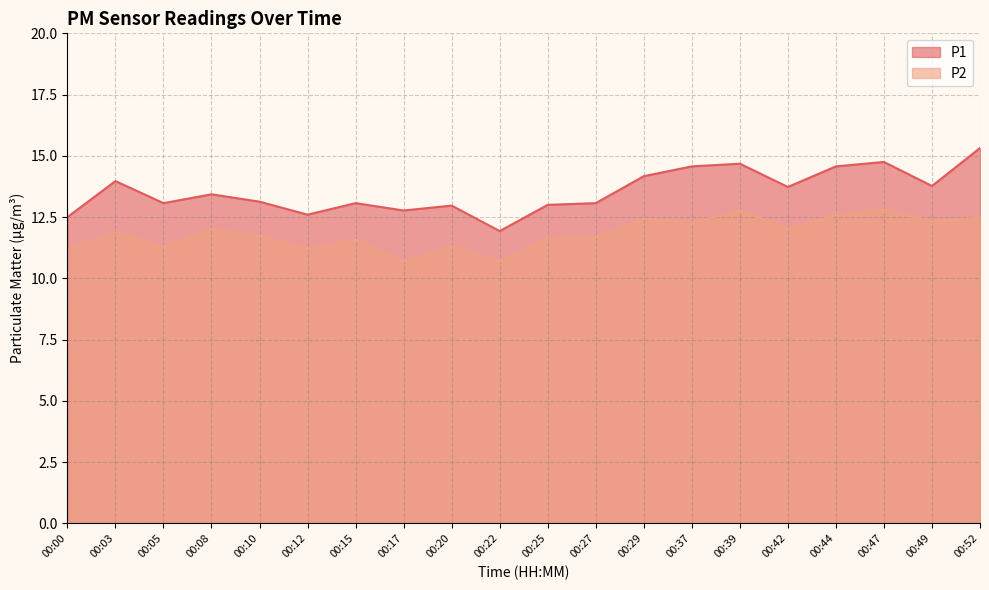

Reading left to right, transcribe all the data shown in this chart.

P1: 00:00=12.5	00:03=14.0	00:05=13.1	00:08=13.4	00:10=13.1	00:12=12.6	00:15=13.1	00:17=12.8	00:20=13.0	00:22=11.9	00:25=13.0	00:27=13.1	00:29=14.2	00:37=14.6	00:39=14.7	00:42=13.7	00:44=14.6	00:47=14.8	00:49=13.8	00:52=15.3
P2: 00:00=11.2	00:03=11.9	00:05=11.3	00:08=12.0	00:10=11.7	00:12=11.2	00:15=11.6	00:17=10.7	00:20=11.3	00:22=10.7	00:25=11.6	00:27=11.7	00:29=12.4	00:37=12.3	00:39=12.8	00:42=12.0	00:44=12.6	00:47=12.8	00:49=12.3	00:52=12.5